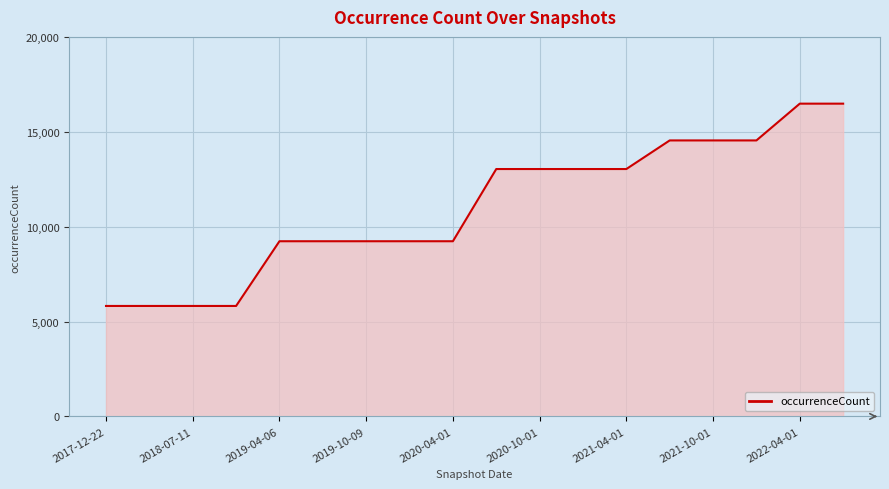

What is the difference between the maximum and minimum values?

10660